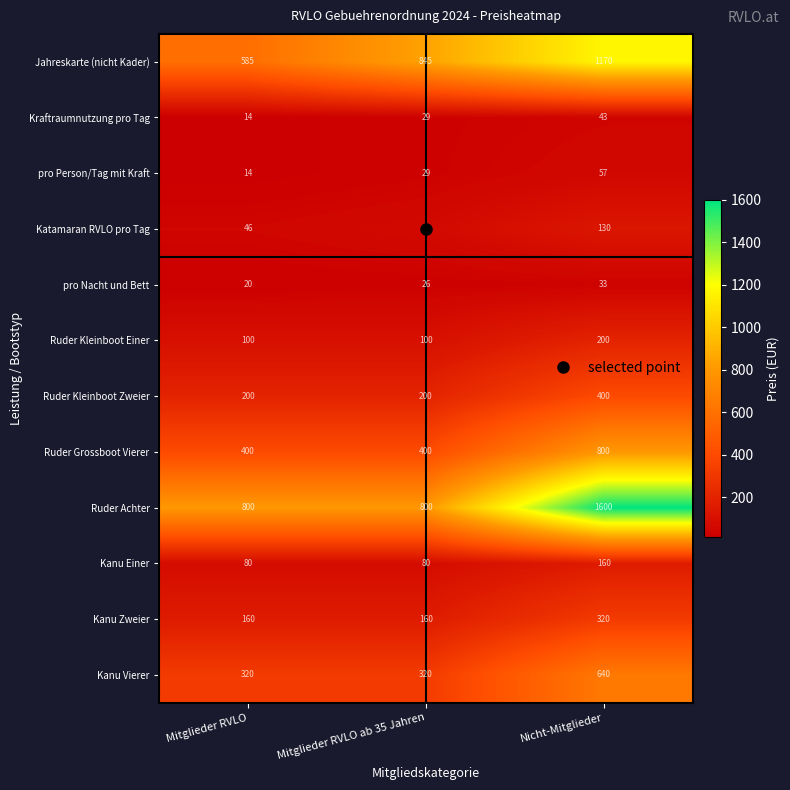

Which series has the largest total across all categories?

Ruder Achter